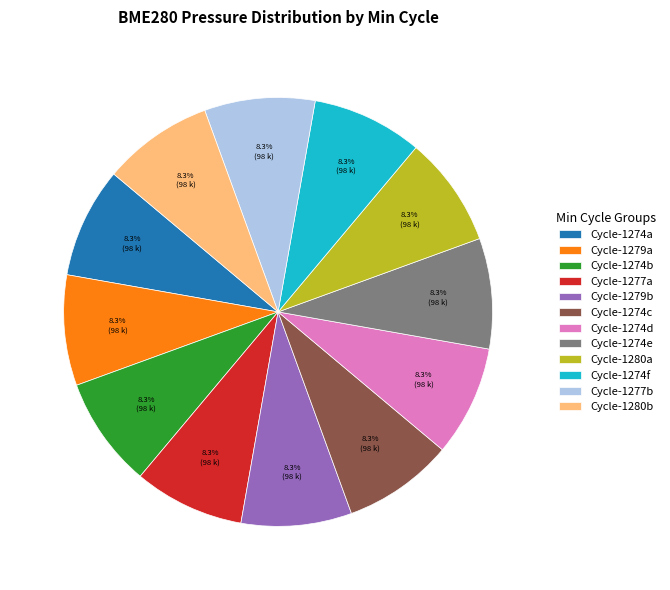

Is there a majority slice in this chart?

No